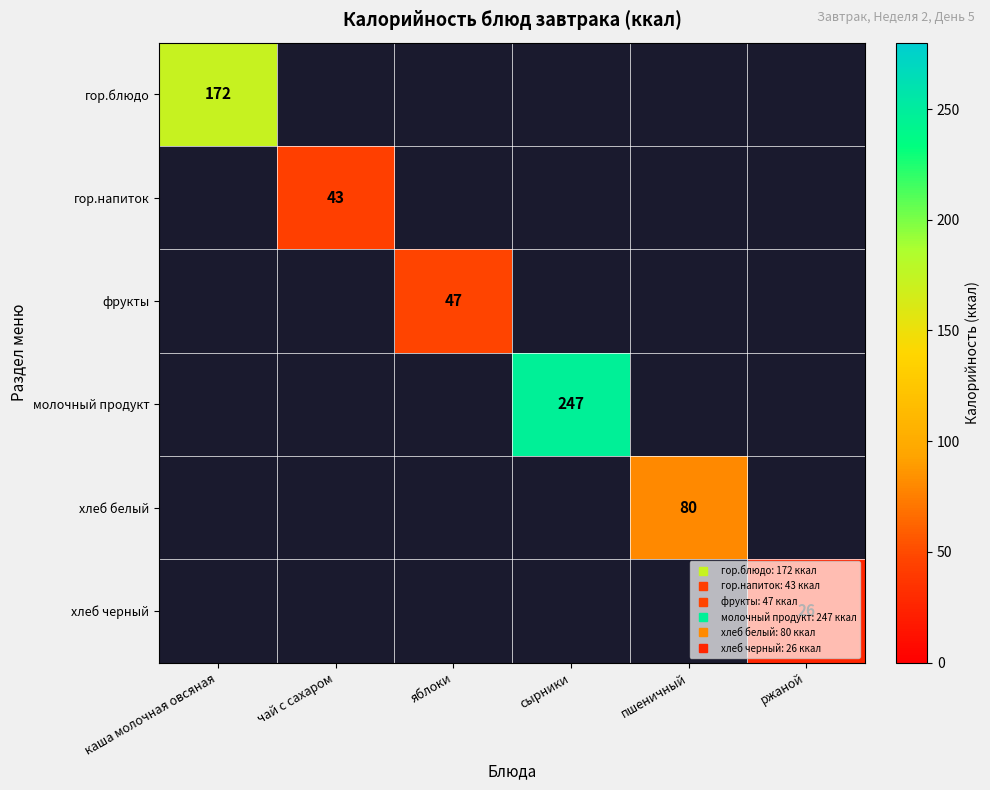

At which category does the chart reach its peak across all series?

сырники